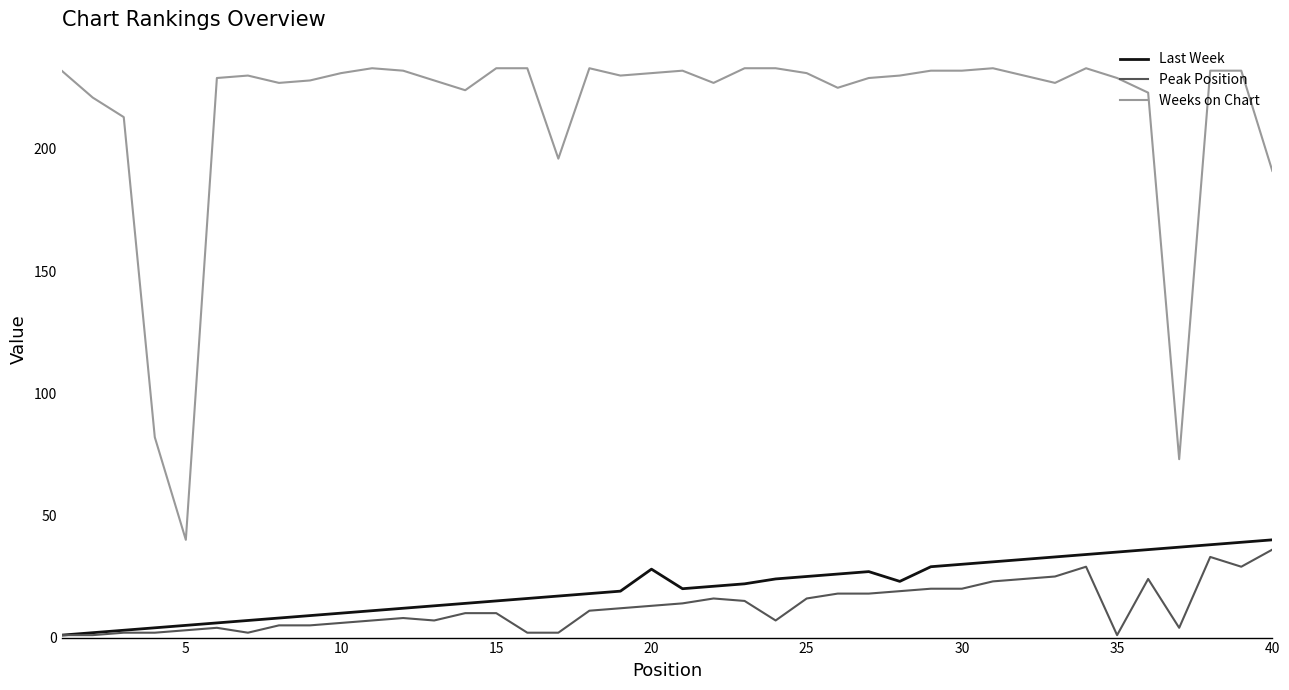

How many distinct data groups are displayed?

3